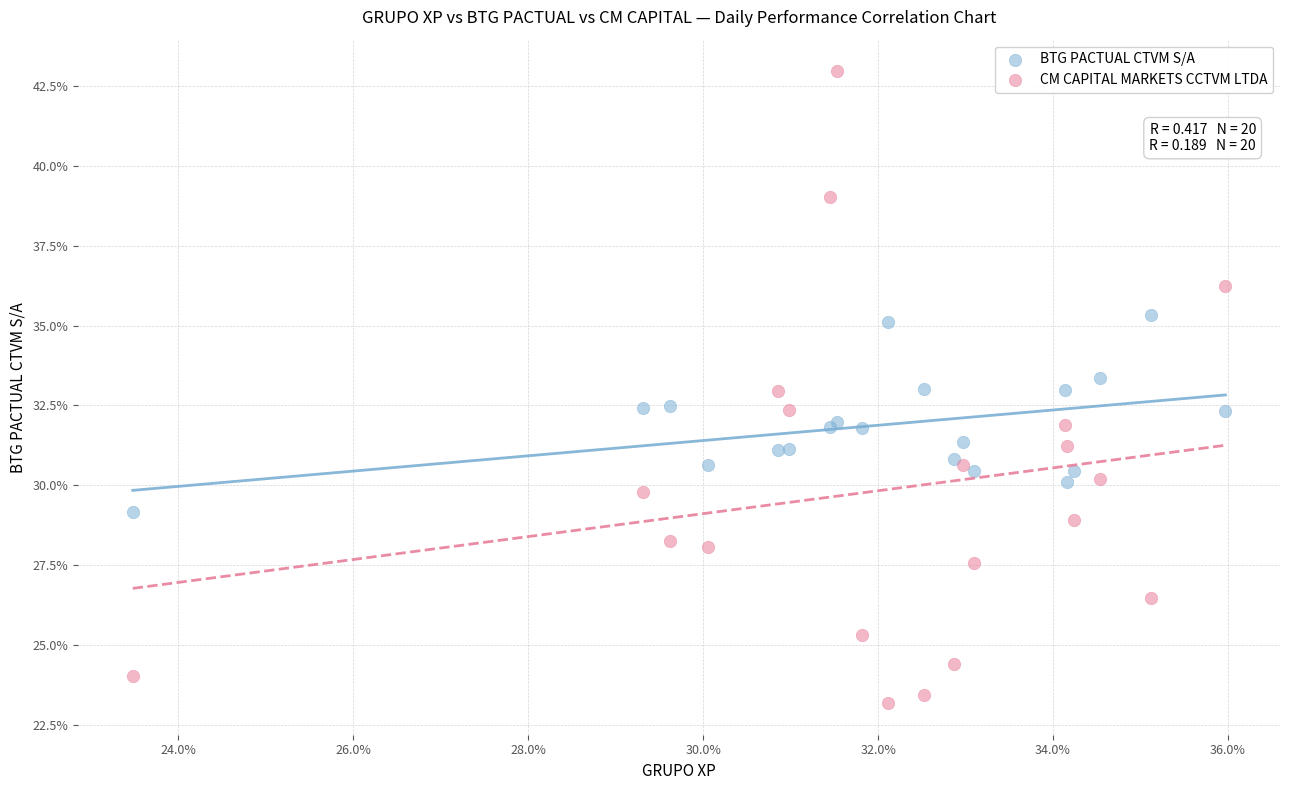

What are all the series names shown in the legend?

BTG PACTUAL CTVM S/A, CM CAPITAL MARKETS CCTVM LTDA